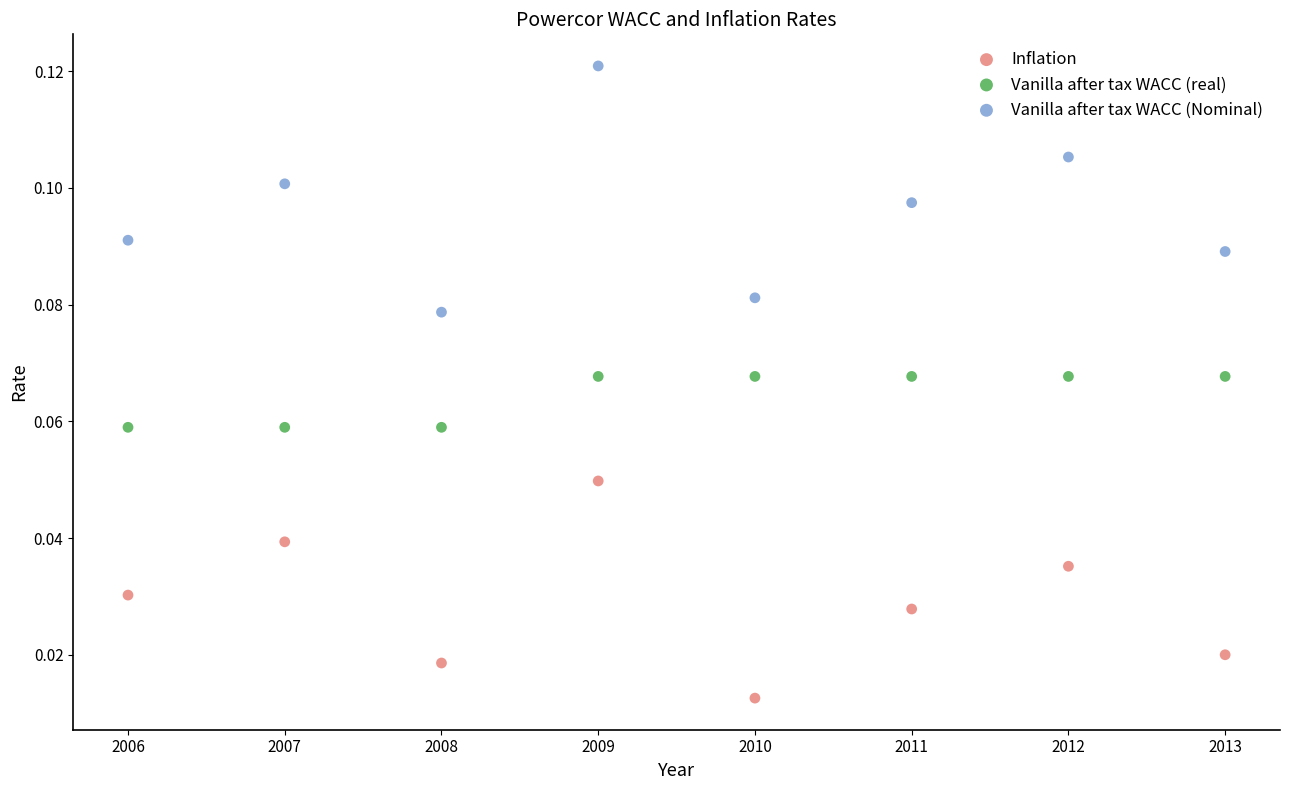

Which series has the widest spread of Y values?

Vanilla after tax WACC (Nominal)